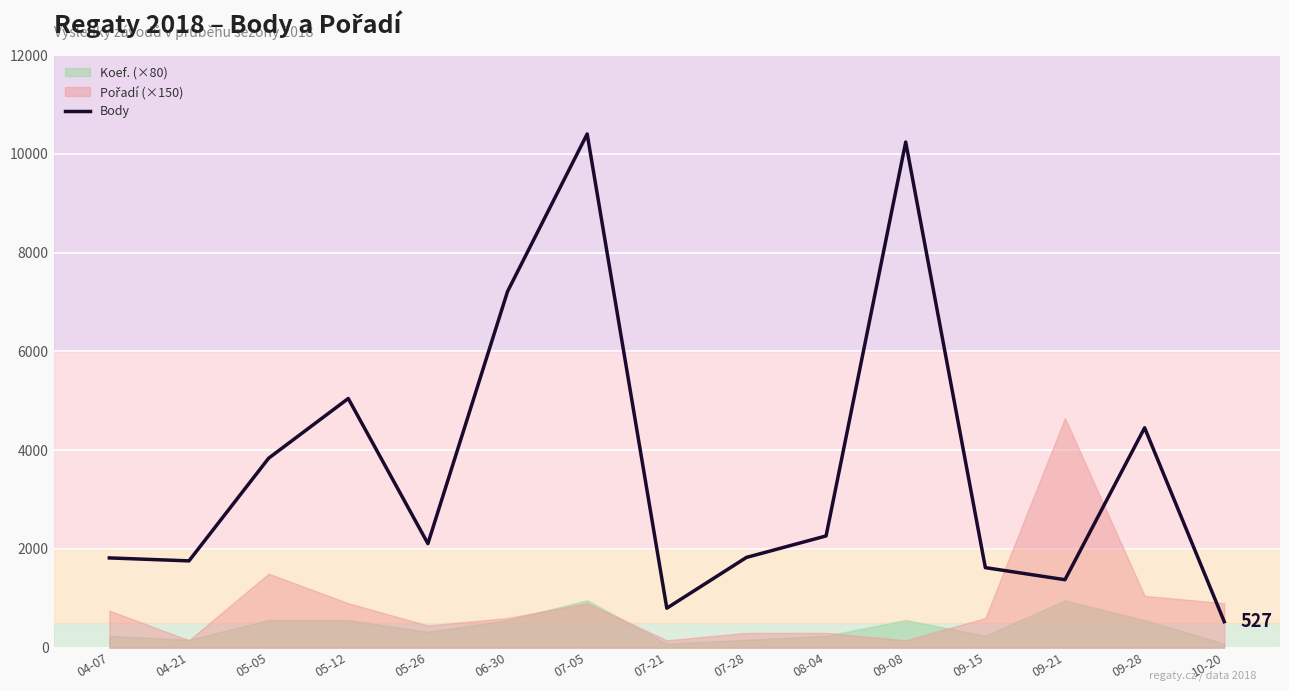

Does the chart display data point markers on the line(s)?

No